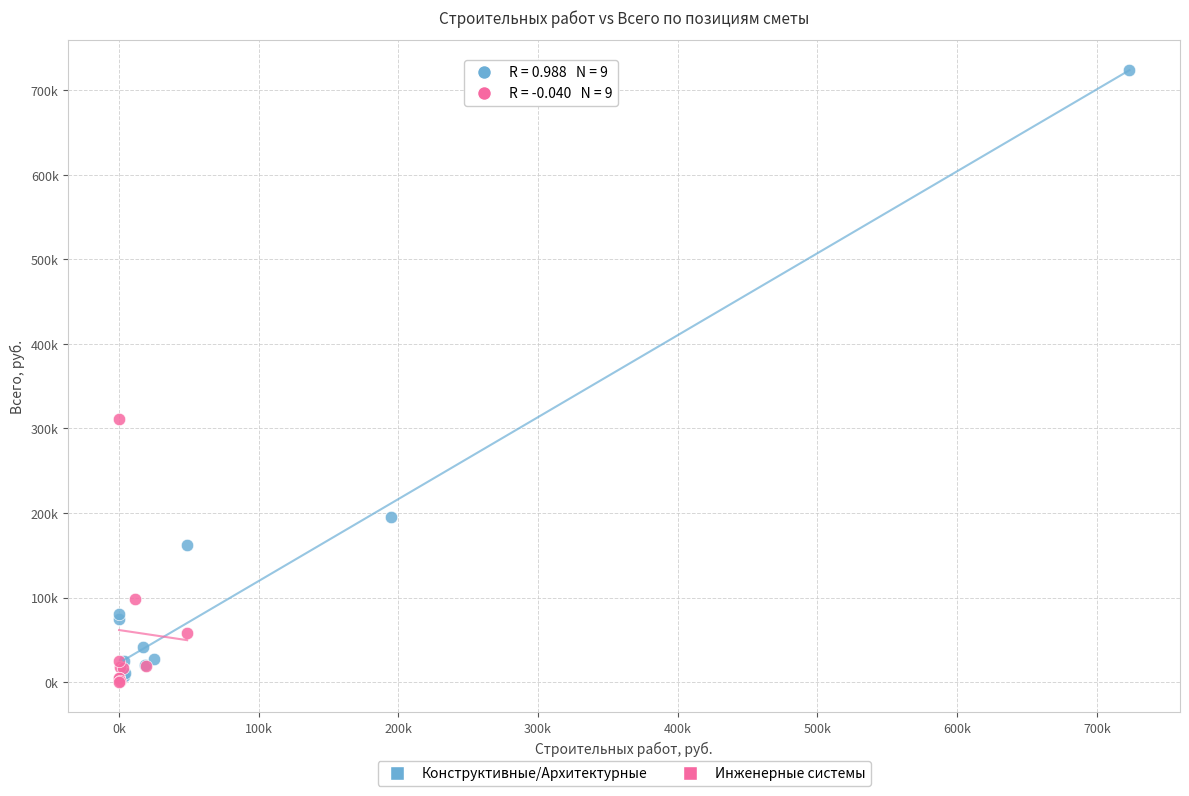

What are all the series names shown in the legend?

Конструктивные/Архитектурные, Инженерные системы